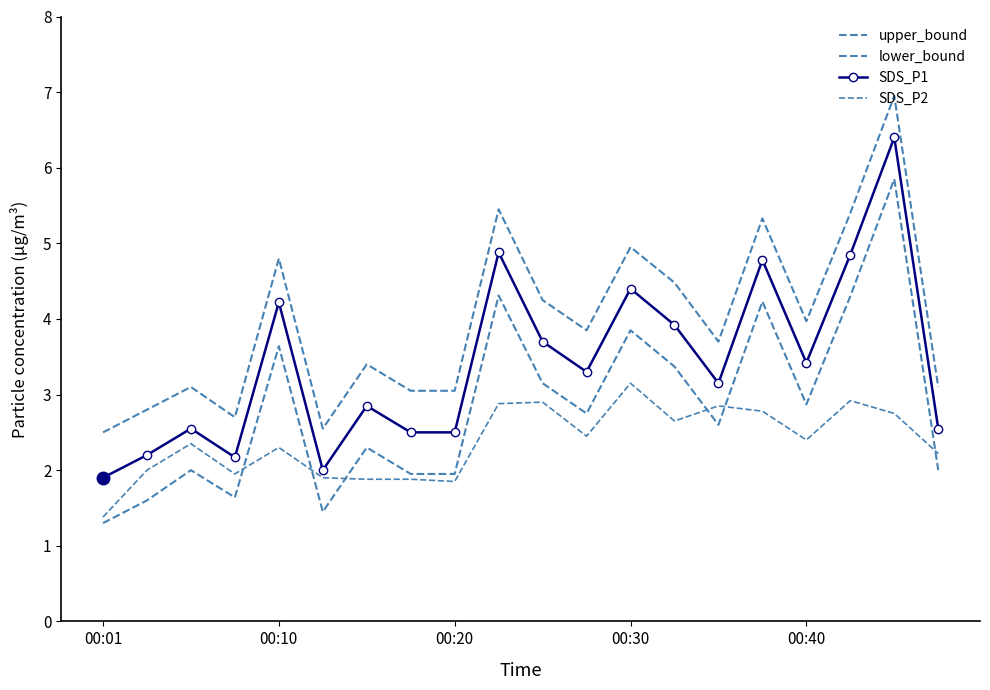

Reading left to right, list all the values displayed in this chart.

upper_bound: 2.5	2.8	3.1	2.7	4.8	2.5	3.4	3.0	3.0	5.5	4.2	3.9	5.0	4.5	3.7	5.3	4.0	5.4	7.0	3.1
lower_bound: 1.3	1.6	2.0	1.6	3.6	1.4	2.3	1.9	1.9	4.3	3.1	2.8	3.9	3.4	2.6	4.2	2.9	4.3	5.8	2.0
SDS_P1: 1.9	2.2	2.5	2.2	4.2	2.0	2.9	2.5	2.5	4.9	3.7	3.3	4.4	3.9	3.1	4.8	3.4	4.8	6.4	2.5
SDS_P2: 1.4	2.0	2.4	1.9	2.3	1.9	1.9	1.9	1.9	2.9	2.9	2.5	3.1	2.6	2.9	2.8	2.4	2.9	2.8	2.2